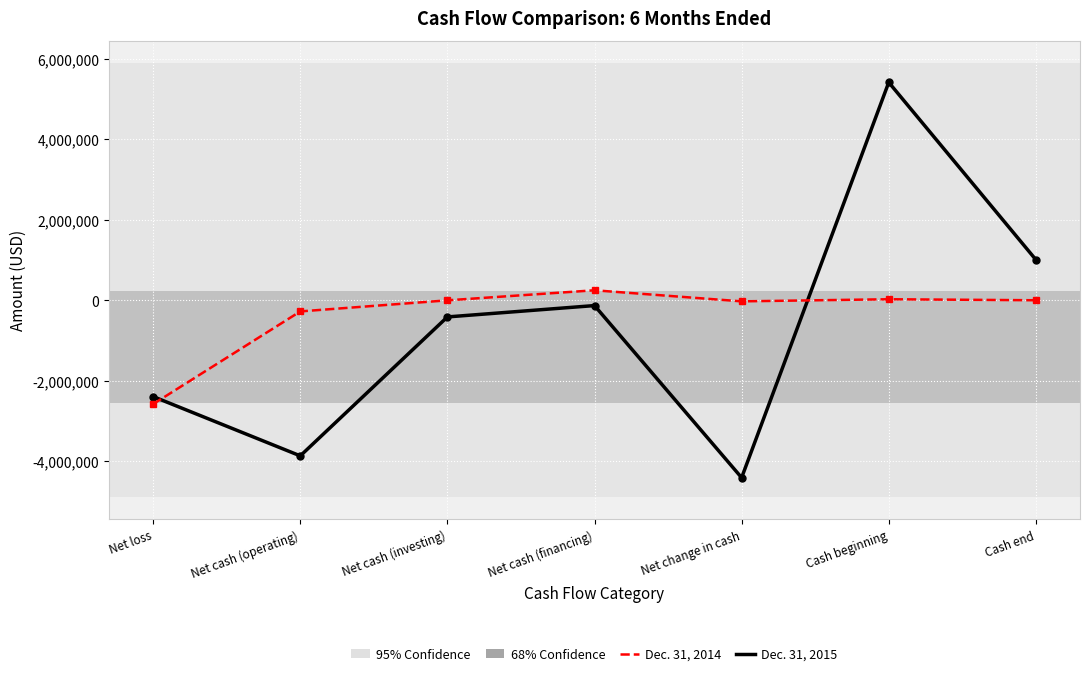

What position from the right is Cash beginning?

2